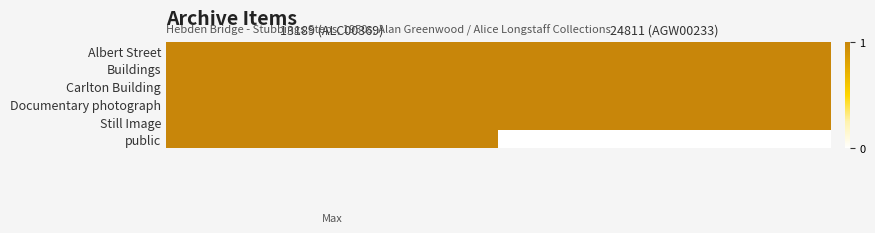

At how many categories does at least one series exceed 0?

2